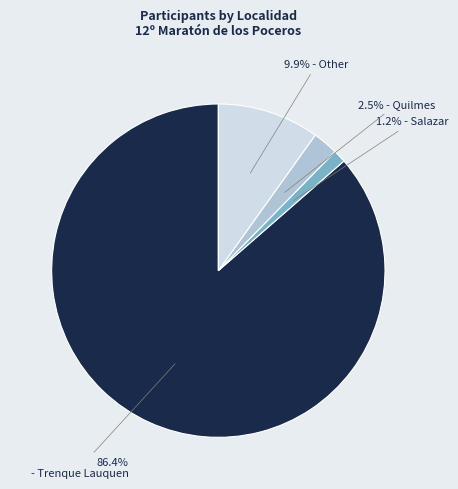

How many segments does this pie chart have?

4